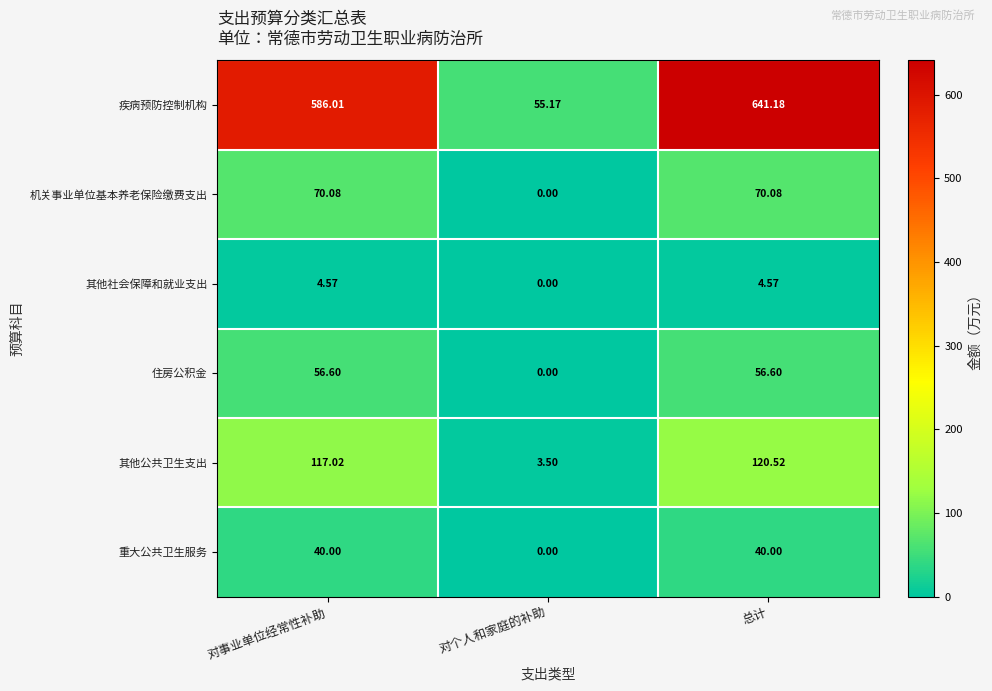

How many values in the 其他公共卫生支出 series are below 117?

1